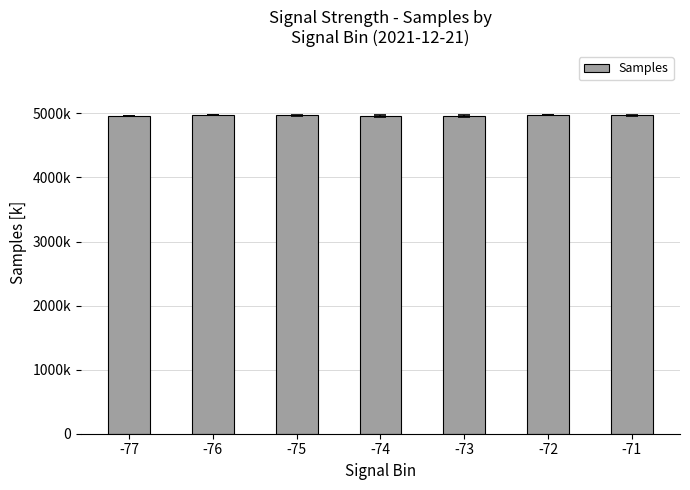

True or false: the data shows 8134.1 at -73.

False